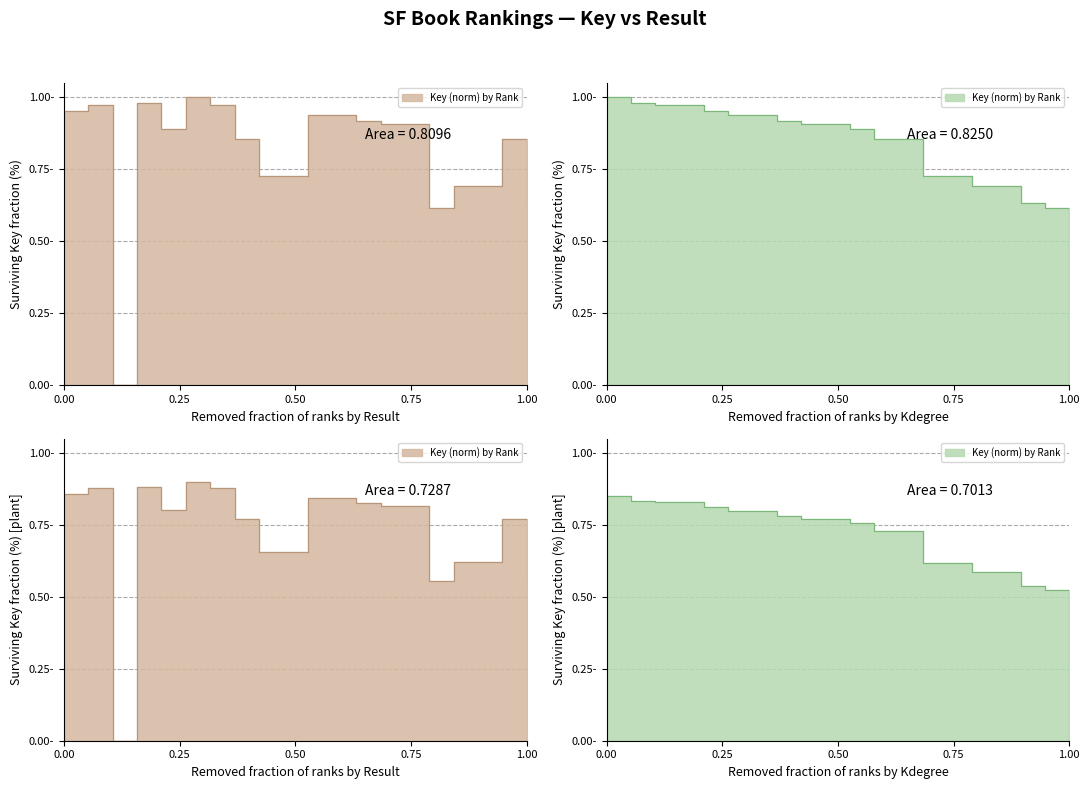

What is the sum of the values at 10 and 6?

1.7